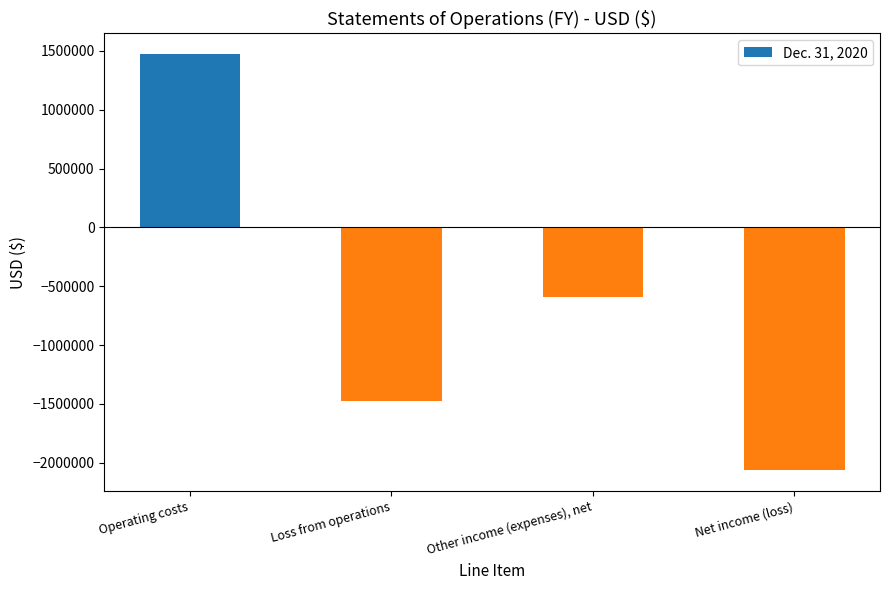

What is the sum of all values?

-2651370